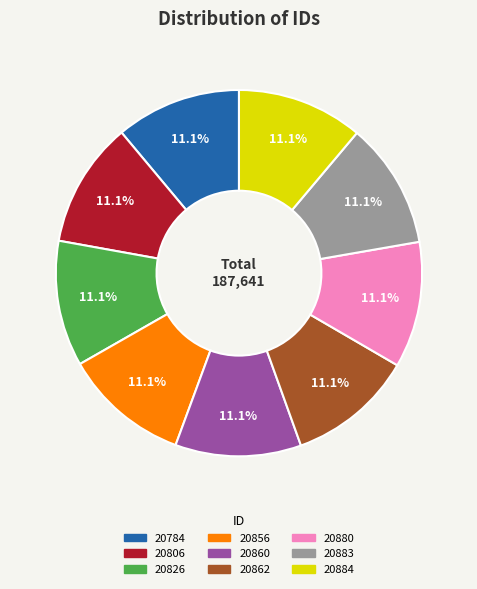

Is there any slice that represents more than half of the pie?

No